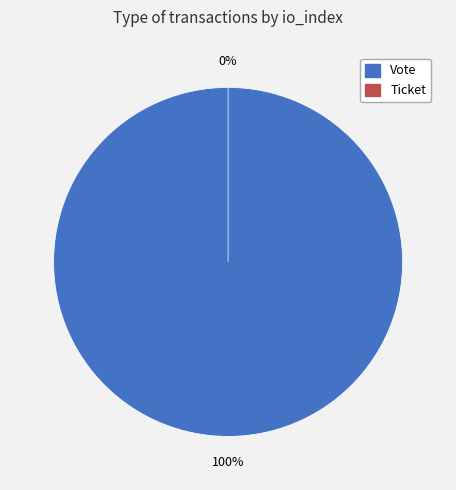

Do Vote and Ticket together represent more than half of the pie?

Yes